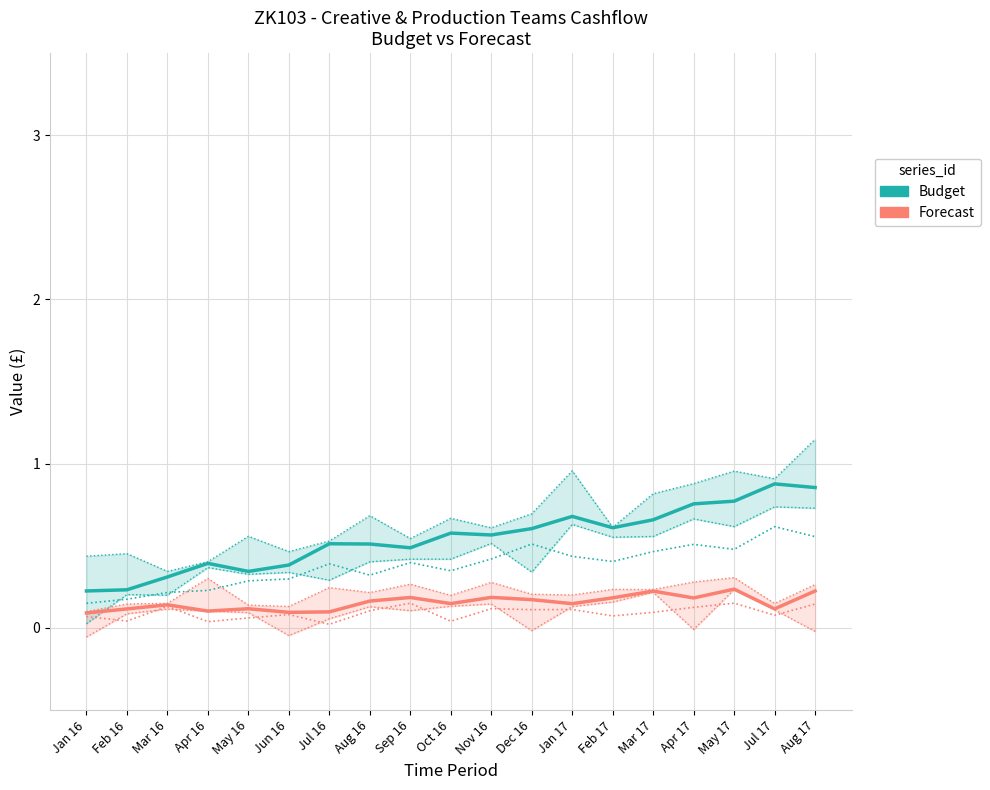

What is the difference between the highest and lowest values at Aug 17?

0.6